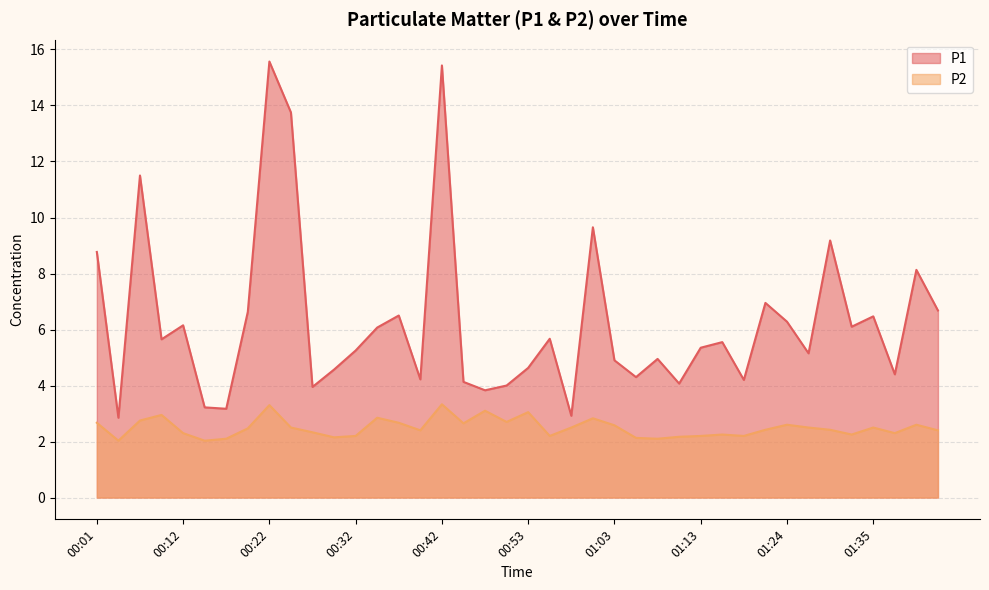

Which category has the highest value in the P2 series?

00:42